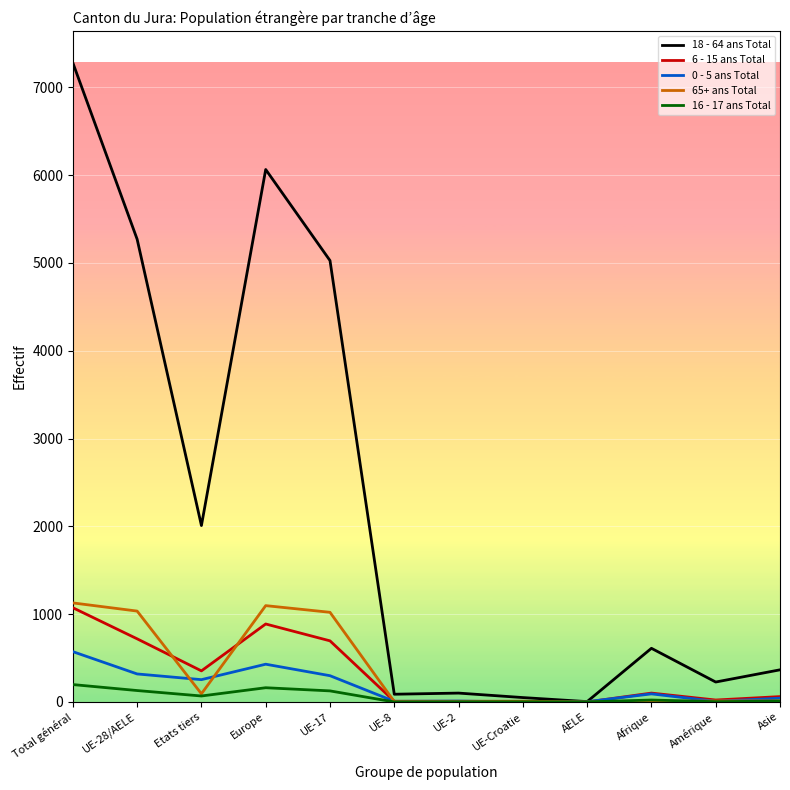

At how many categories does at least one series exceed 1916?

5